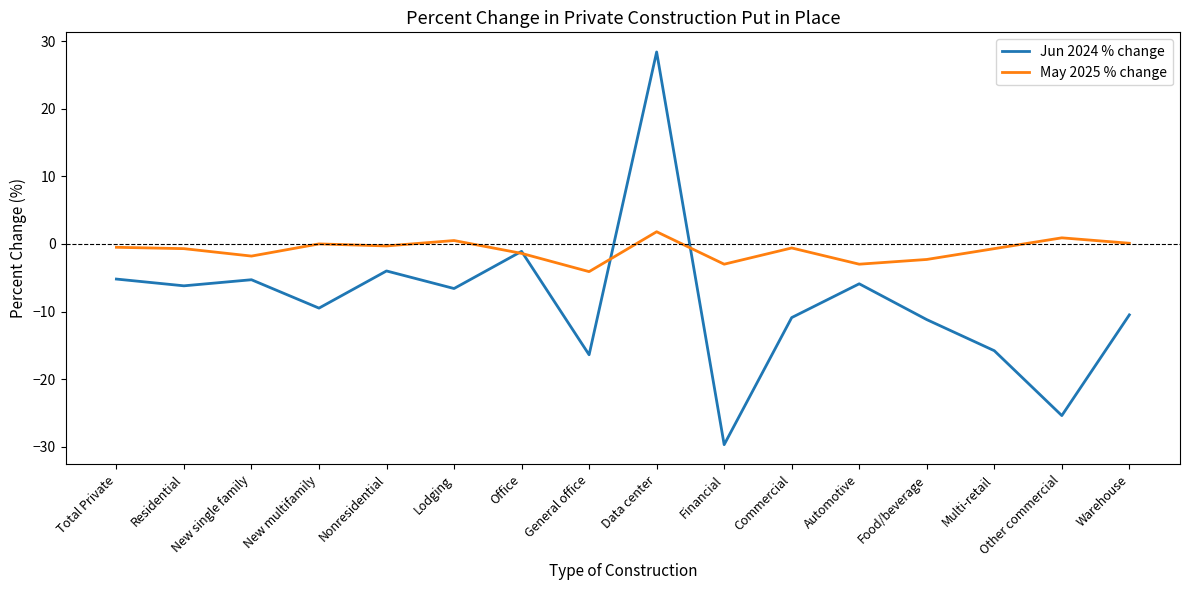

What is the average value of the Jun 2024 % change series?

-8.5